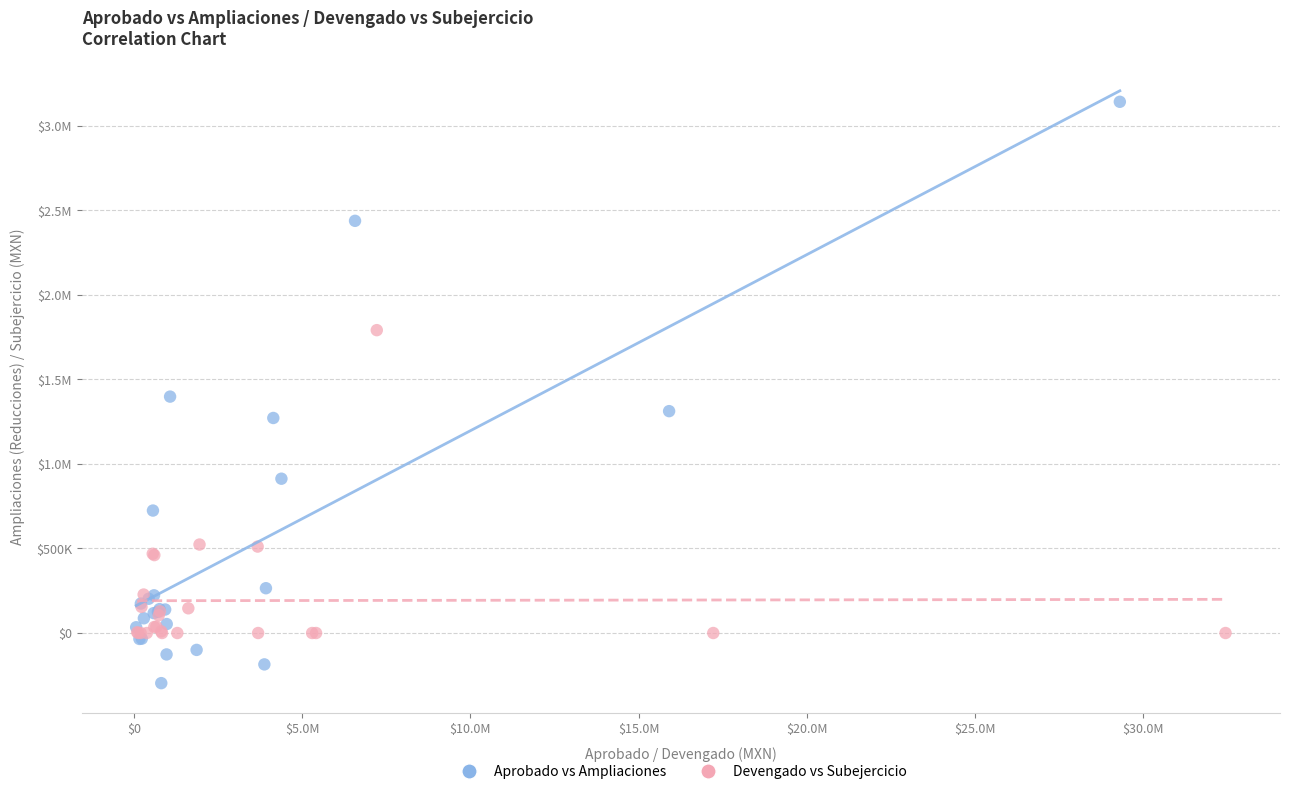

What are all the series names shown in the legend?

Aprobado vs Ampliaciones, Devengado vs Subejercicio